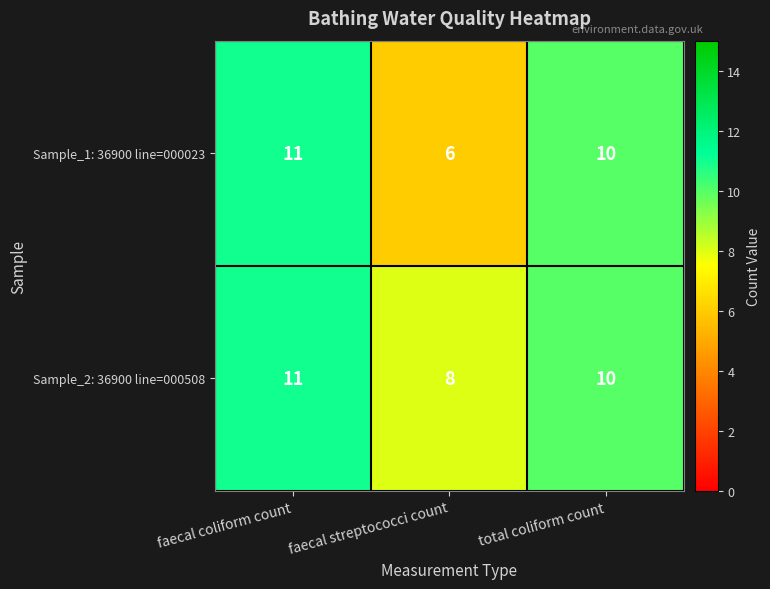

At which label does Sample_2: 36900 line=000508 reach its minimum?

faecal streptococci count